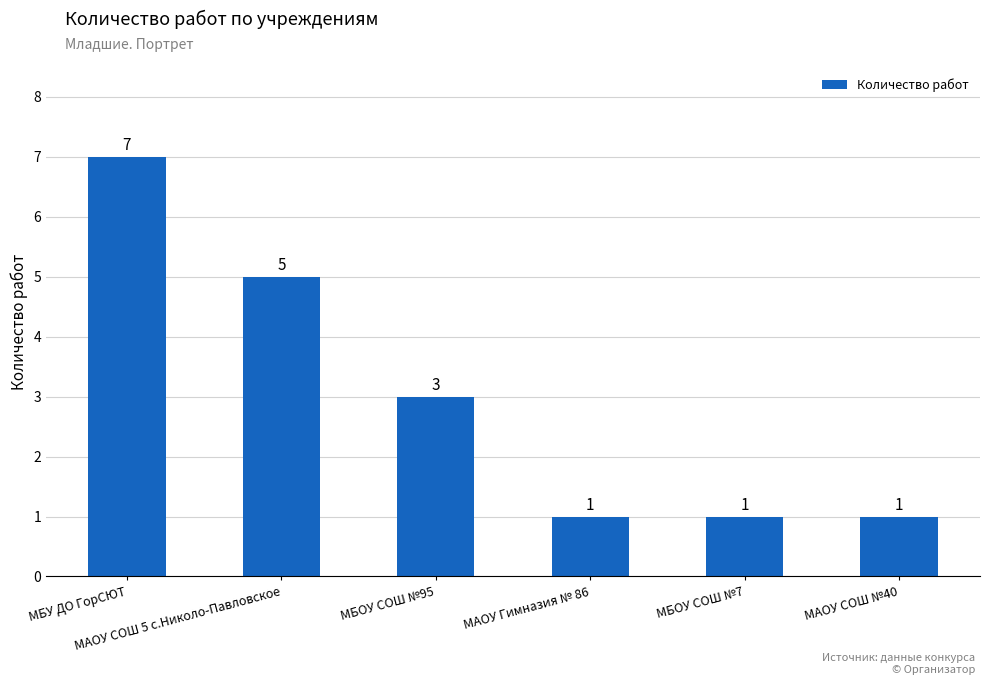

Count the values in the range 1 to 5.

5